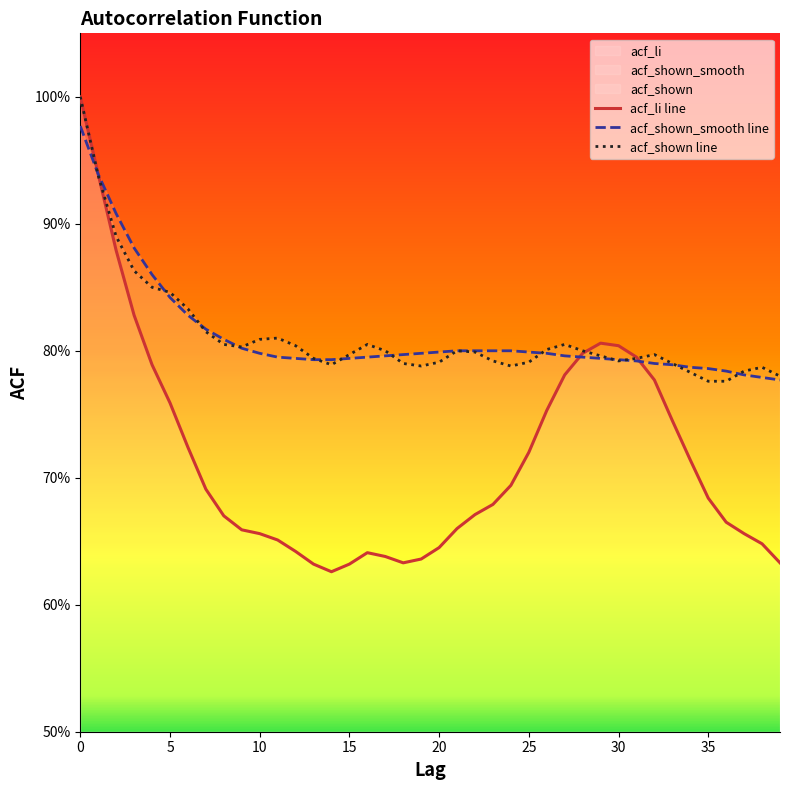

How many acf_shown values are between 0 and 1?

40